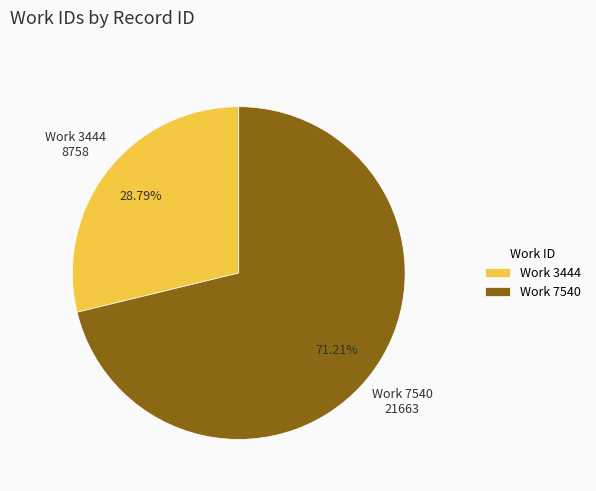

To the nearest percent, what is the average slice percentage?

50%